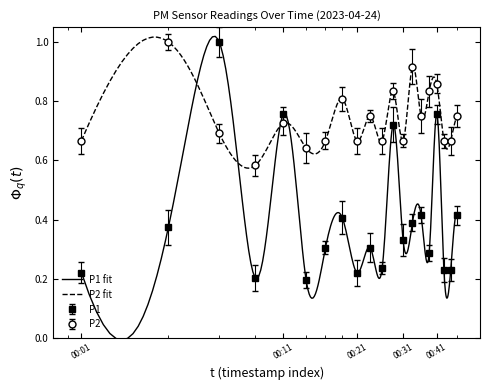

At which category is the sum across all series the highest?

00:06